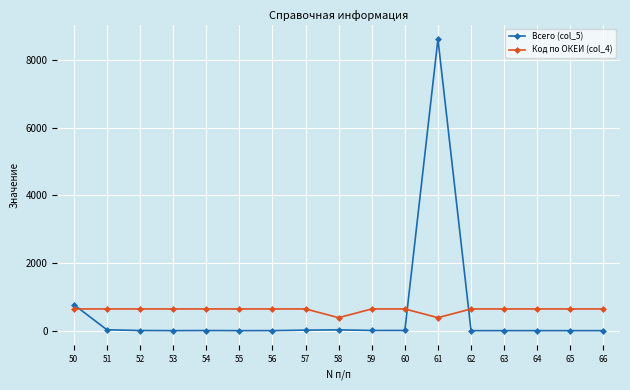

What is the maximum value shown in the chart?

8626.2